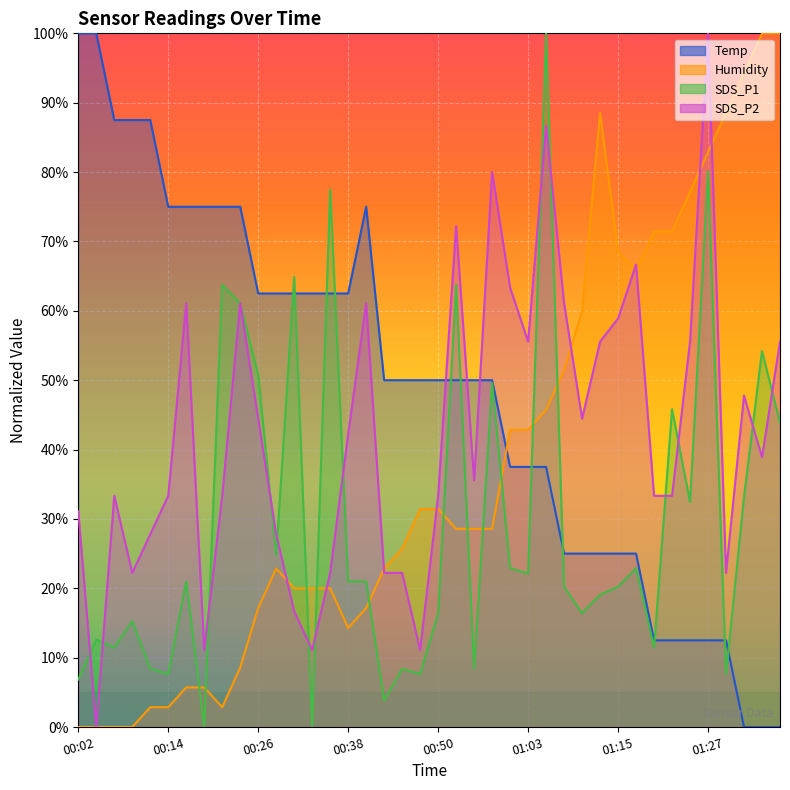

What is the highest value of the SDS_P1 series?

100.0